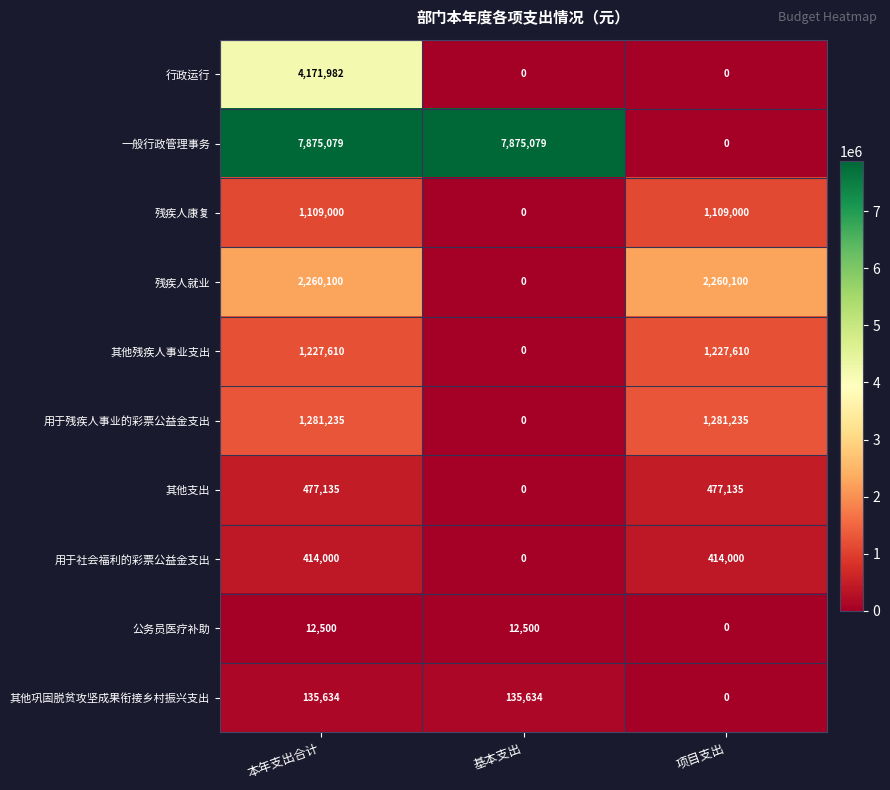

Rank the series by their maximum value, from lowest to highest.

公务员医疗补助, 其他巩固脱贫攻坚成果衔接乡村振兴支出, 用于社会福利的彩票公益金支出, 其他支出, 残疾人康复, 其他残疾人事业支出, 用于残疾人事业的彩票公益金支出, 残疾人就业, 行政运行, 一般行政管理事务